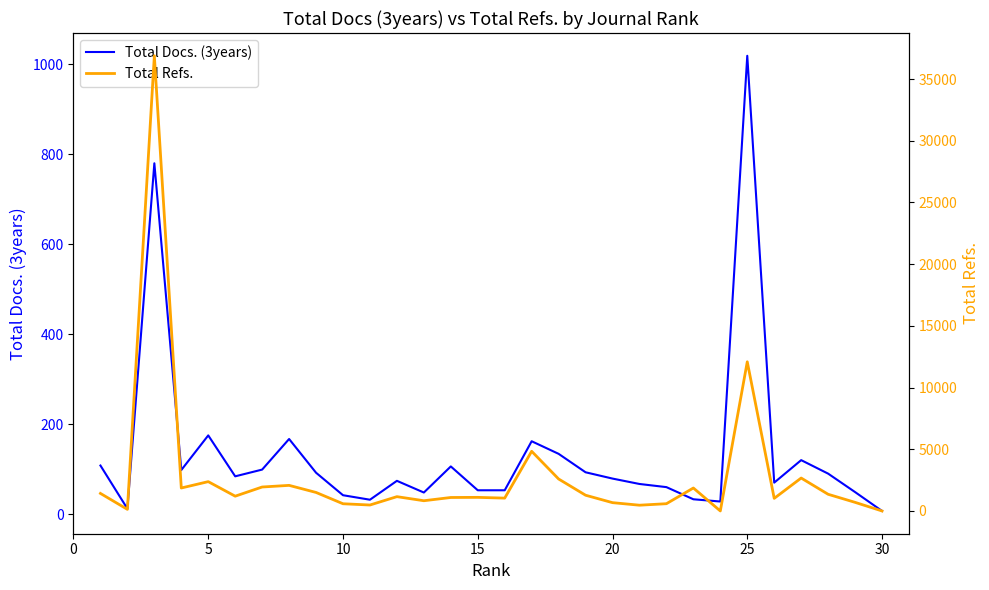

The value of Total Docs. (3years) at 15 is 53. True or false?

True